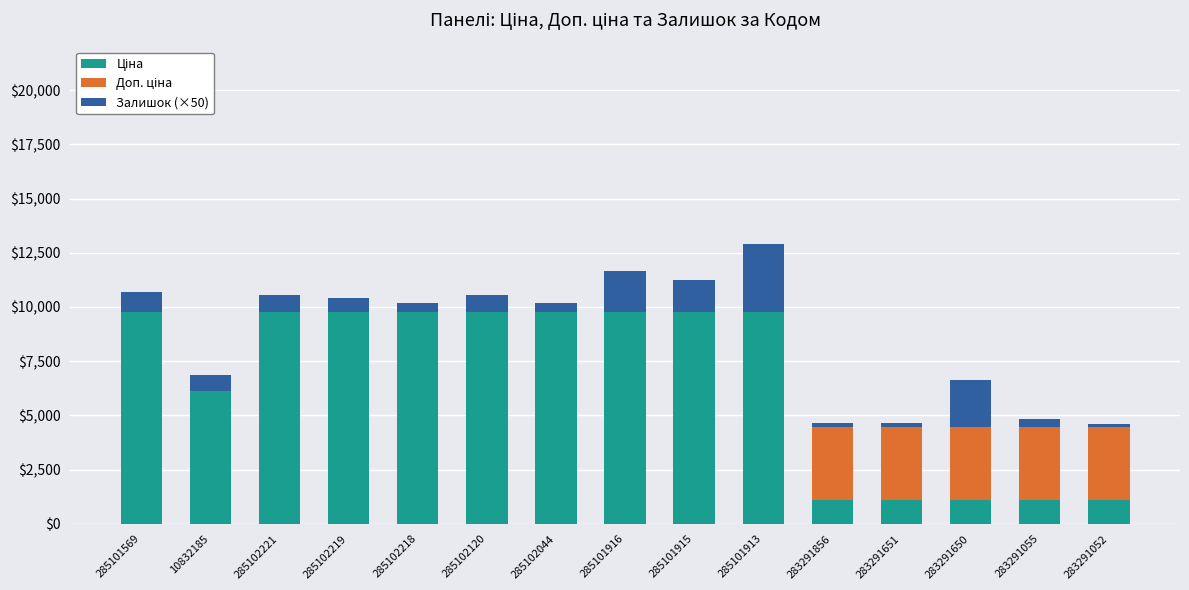

What is the total value across all series at 285101916?

11664.4